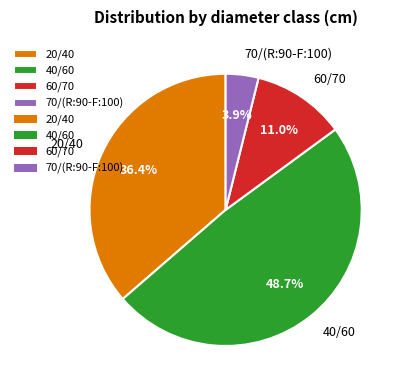

To the nearest percent, what is the difference between the 20/40 and 70/(R:90-F:100) slice percentages?

32%